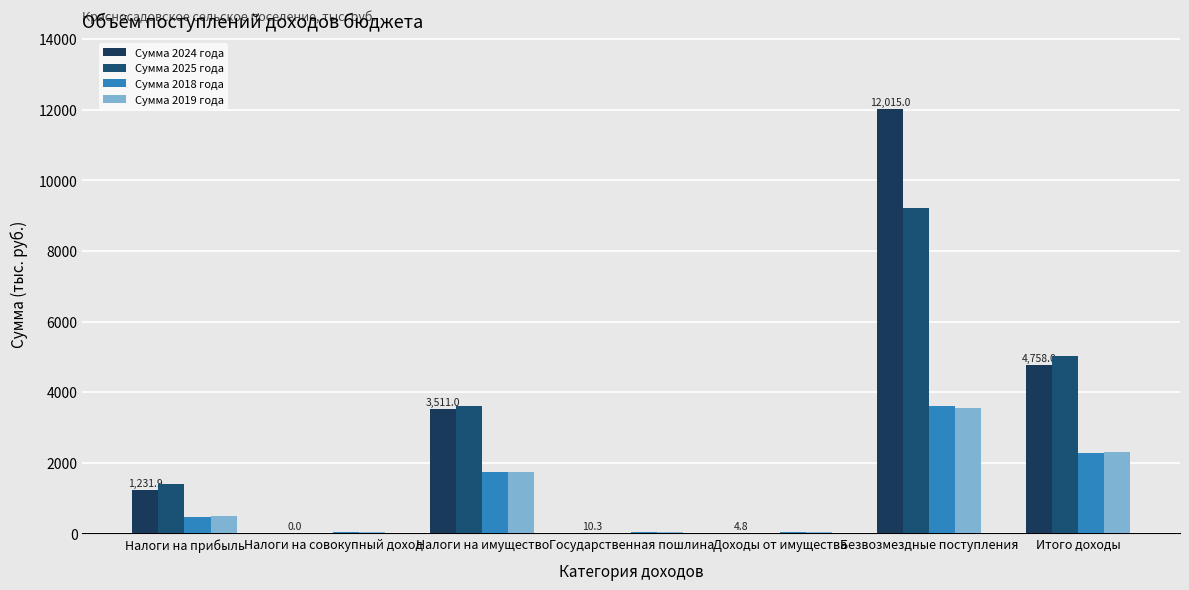

Which has a higher value, Итого доходы or Налоги на имущество?

Итого доходы